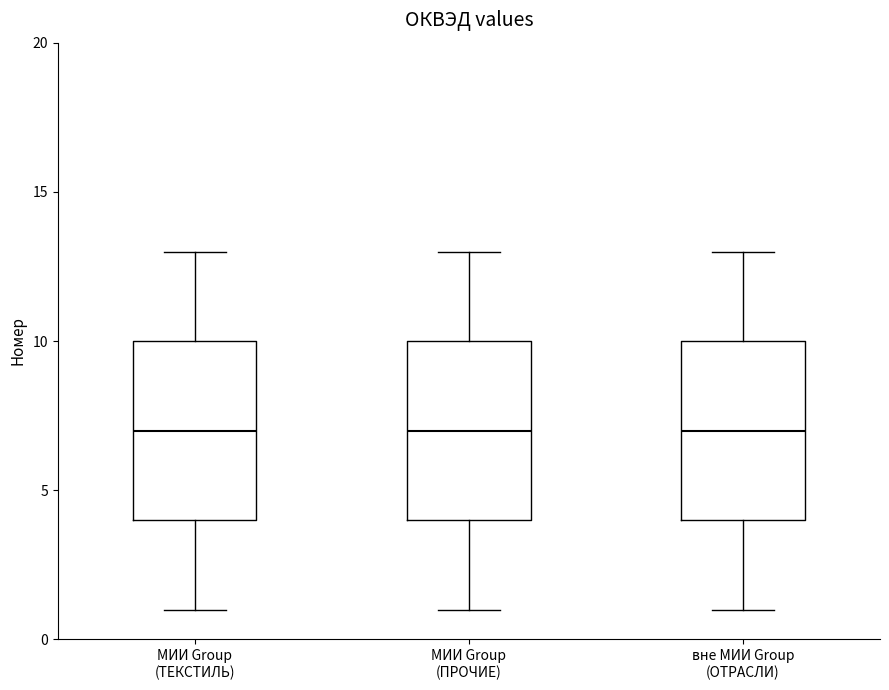

Where is the lower edge of the box for вне МИИ Group (ОТРАСЛИ) on the y-axis? The values are not printed on the chart, so give them approximately, as read against the axis.

4